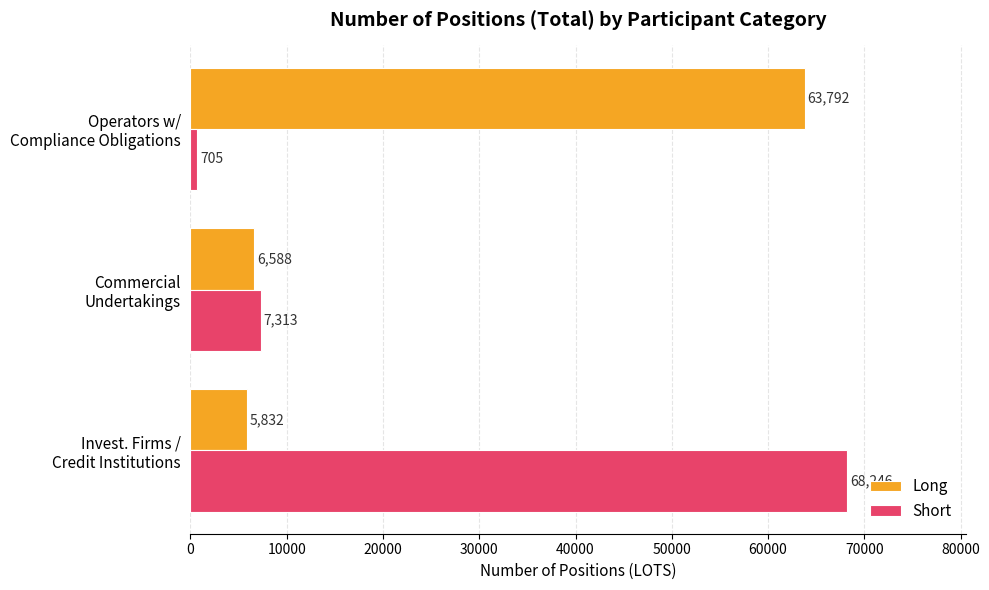

What is the sum of all Long values?

76212